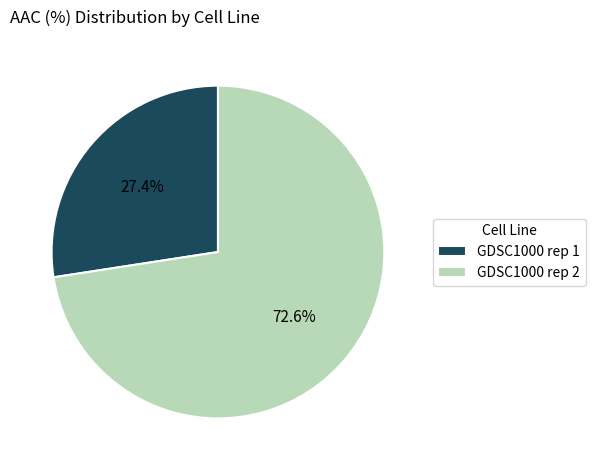

To the nearest percent, what is the difference between the GDSC1000 rep 1 and GDSC1000 rep 2 slice percentages?

45%